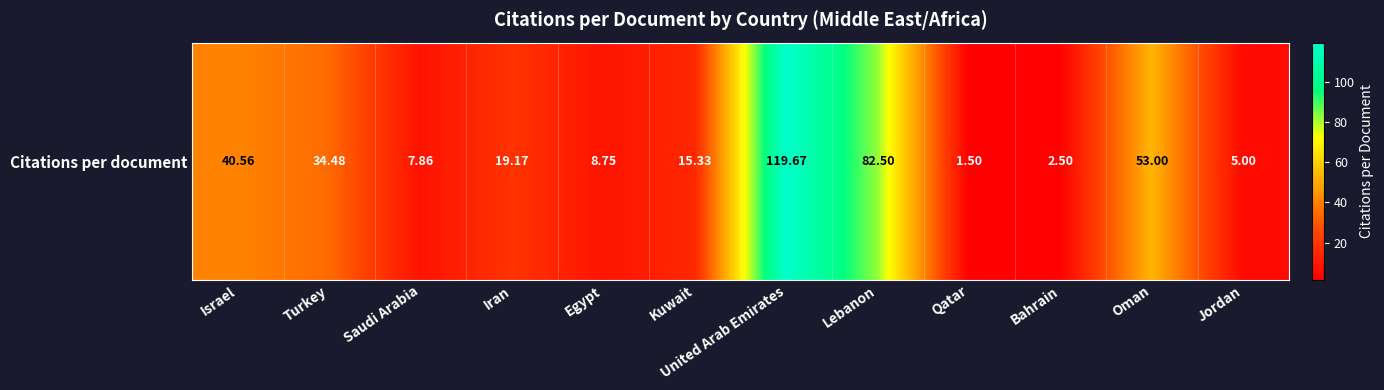

What is the greatest value displayed?

119.7